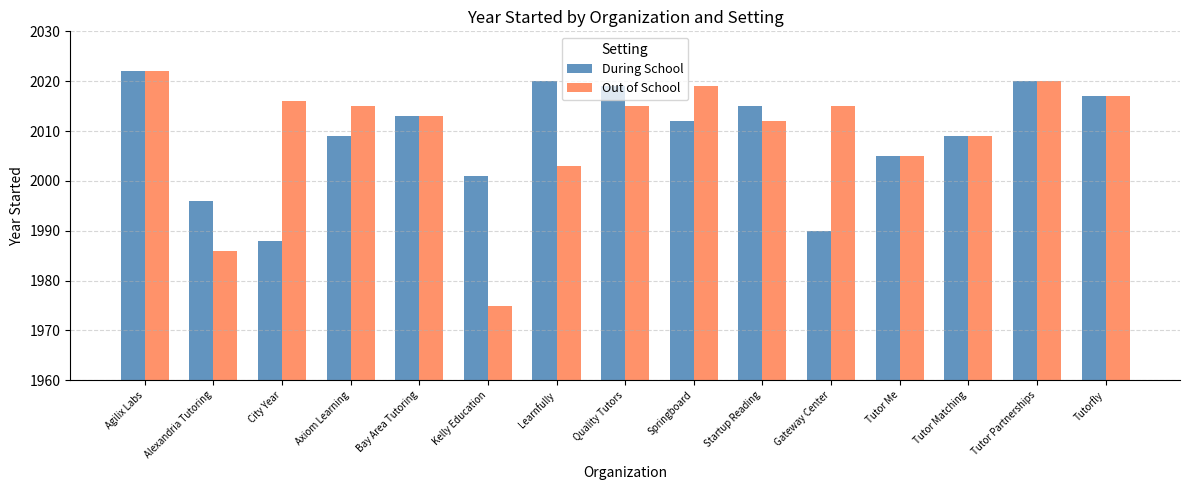

Between City Year and Quality Tutors, which series saw the biggest shift?

During School